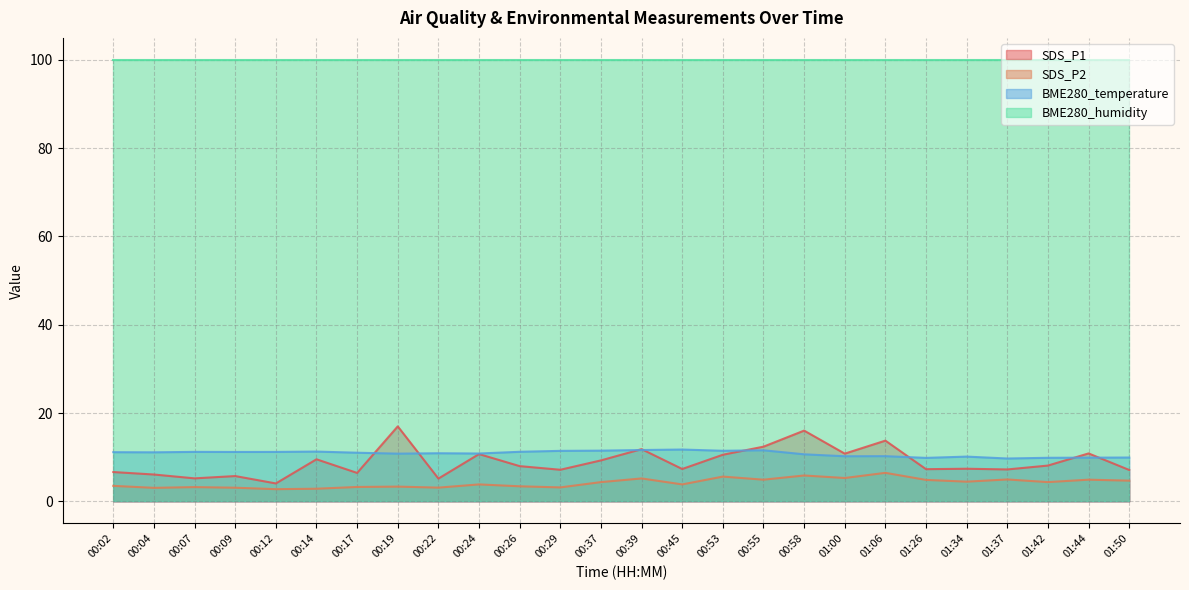

What is the label of the 16th point from the right?

00:26